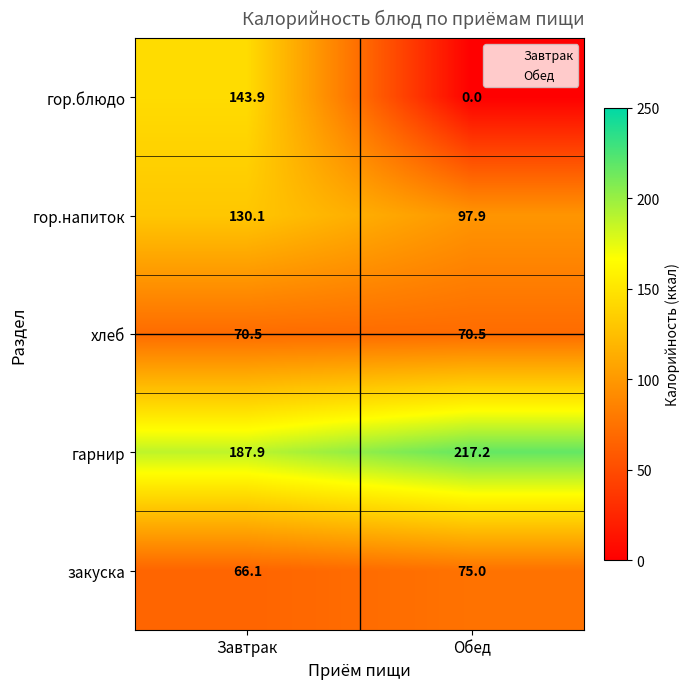

What is the sum of all хлеб values?

141.0